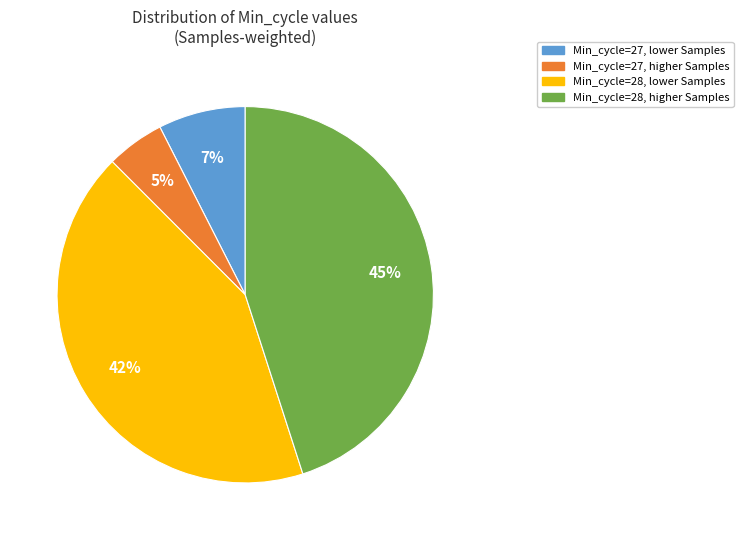

Is there any slice that represents more than half of the pie?

No